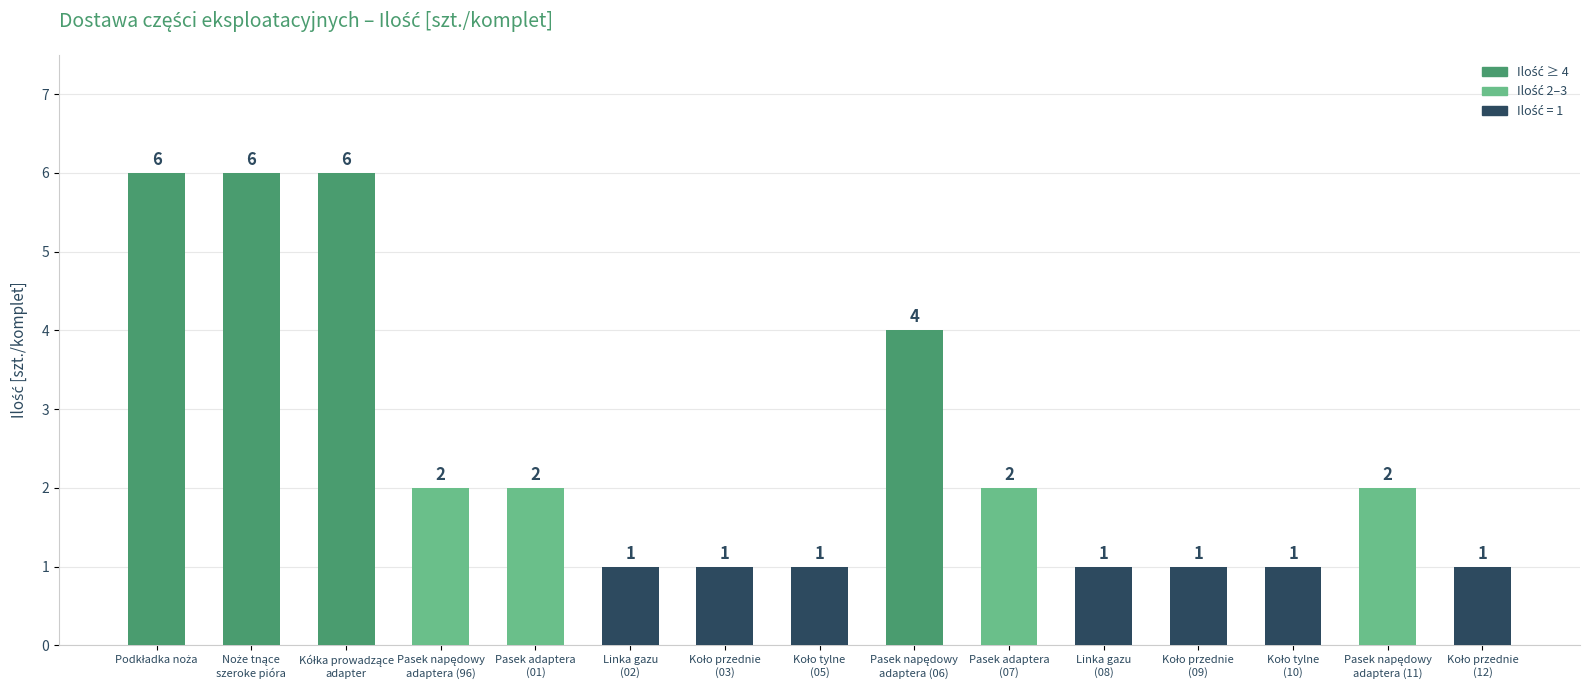

What is the average value?

2